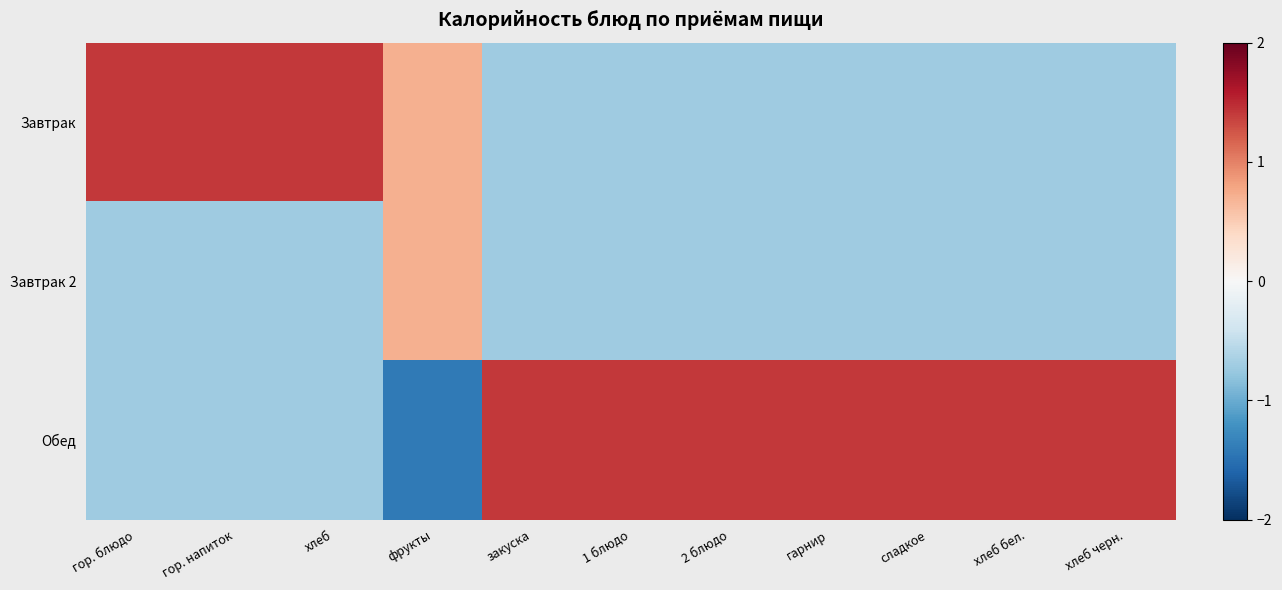

Reading left to right, what are all the values shown in this chart?

Завтрак: гор. блюдо=1.4	гор. напиток=1.4	хлеб=1.4	фрукты=0.7	закуска=-0.7	1 блюдо=-0.7	2 блюдо=-0.7	гарнир=-0.7	сладкое=-0.7	хлеб бел.=-0.7	хлеб черн.=-0.7
Завтрак 2: гор. блюдо=-0.7	гор. напиток=-0.7	хлеб=-0.7	фрукты=0.7	закуска=-0.7	1 блюдо=-0.7	2 блюдо=-0.7	гарнир=-0.7	сладкое=-0.7	хлеб бел.=-0.7	хлеб черн.=-0.7
Обед: гор. блюдо=-0.7	гор. напиток=-0.7	хлеб=-0.7	фрукты=-1.4	закуска=1.4	1 блюдо=1.4	2 блюдо=1.4	гарнир=1.4	сладкое=1.4	хлеб бел.=1.4	хлеб черн.=1.4